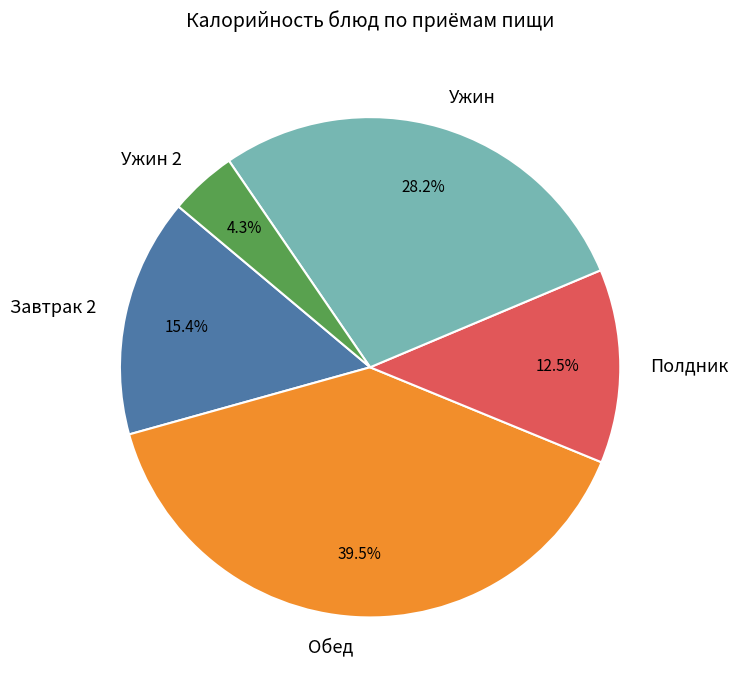

Rank the categories by value from highest to lowest.

Обед, Ужин, Завтрак 2, Полдник, Ужин 2